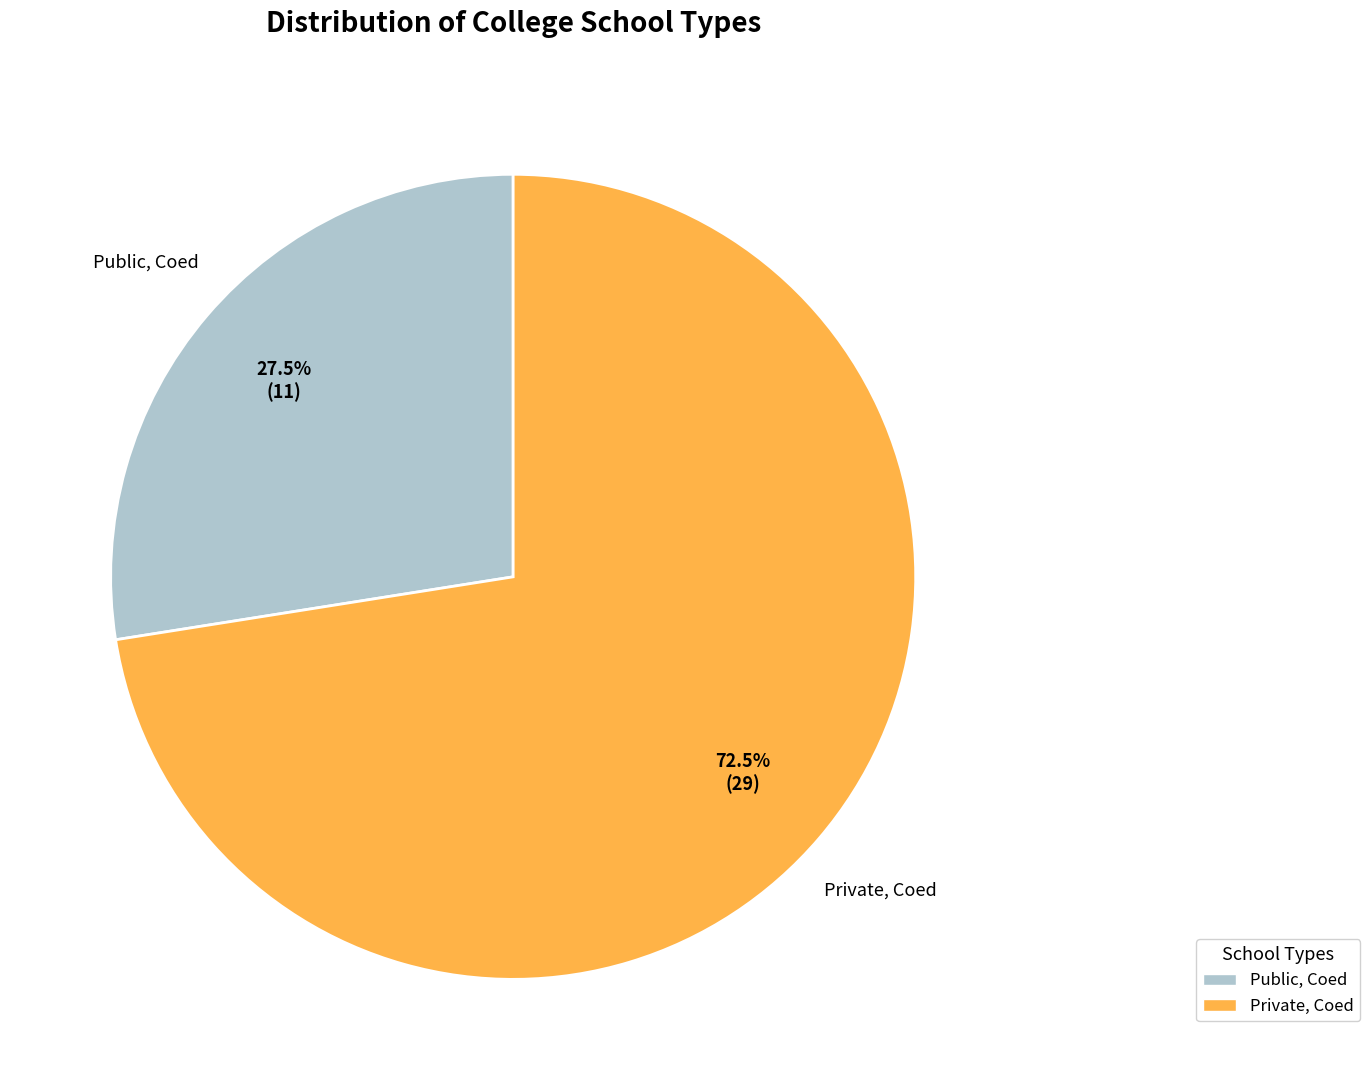

What is the smallest slice in the pie chart?

Public, Coed